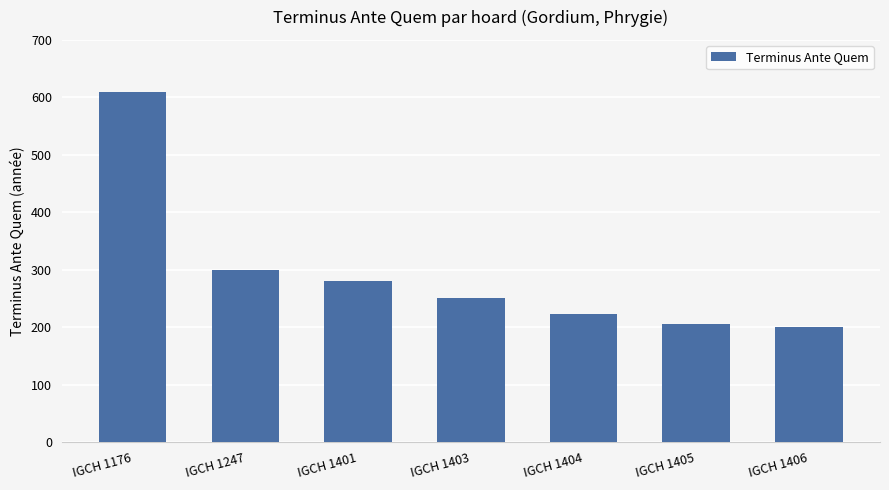

Reading right to left, transcribe all the data shown in this chart.

200	205	223	250	280	300	610